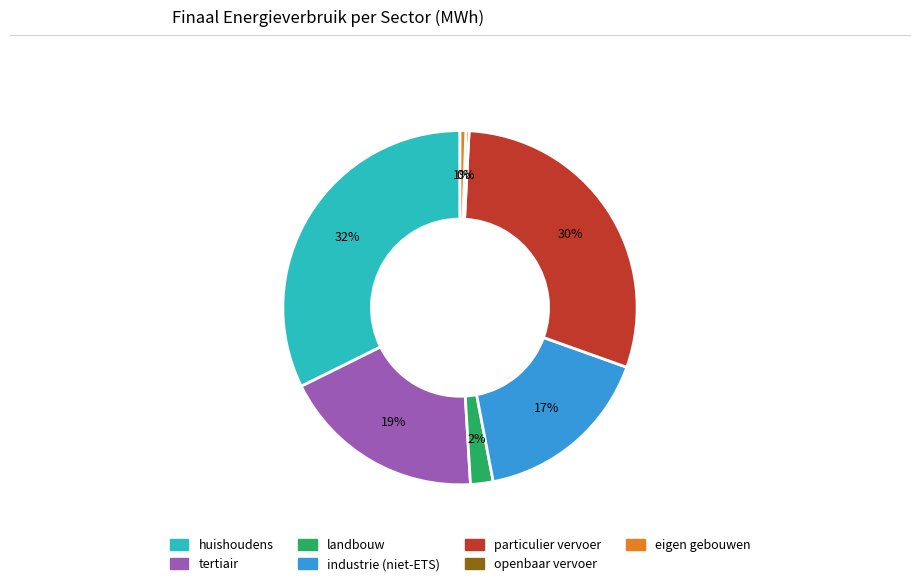

How many slices are in this pie chart?

7